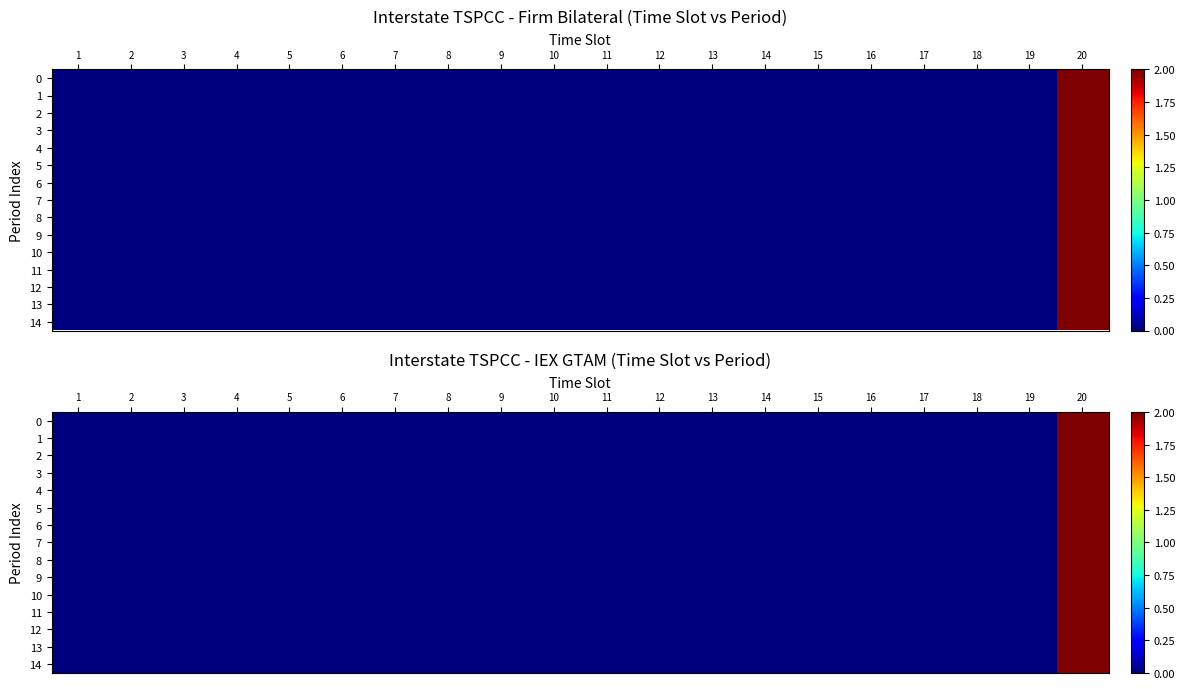

At 11, list the series in order from largest to smallest.

0, 1, 2, 3, 4, 5, 6, 7, 8, 9, 10, 11, 12, 13, 14